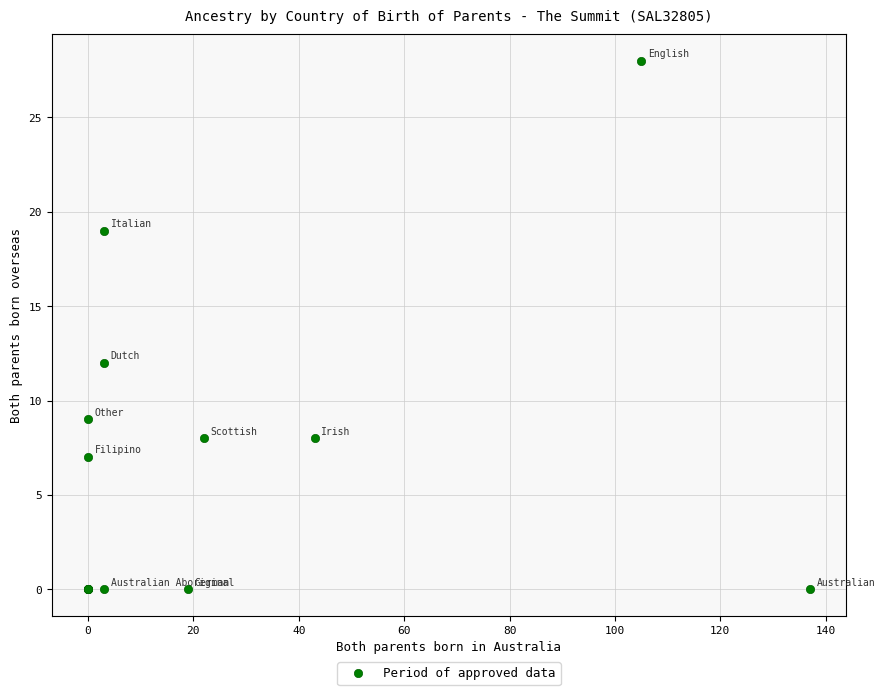

What Y value in the scatter plot is closest to 14?

12